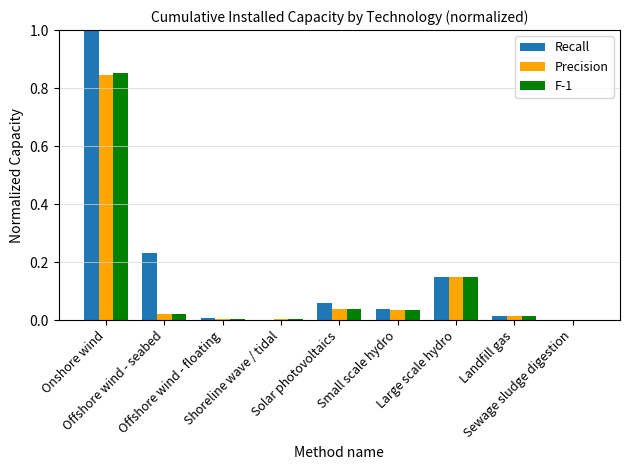

What is the maximum value shown in the chart?

1.0